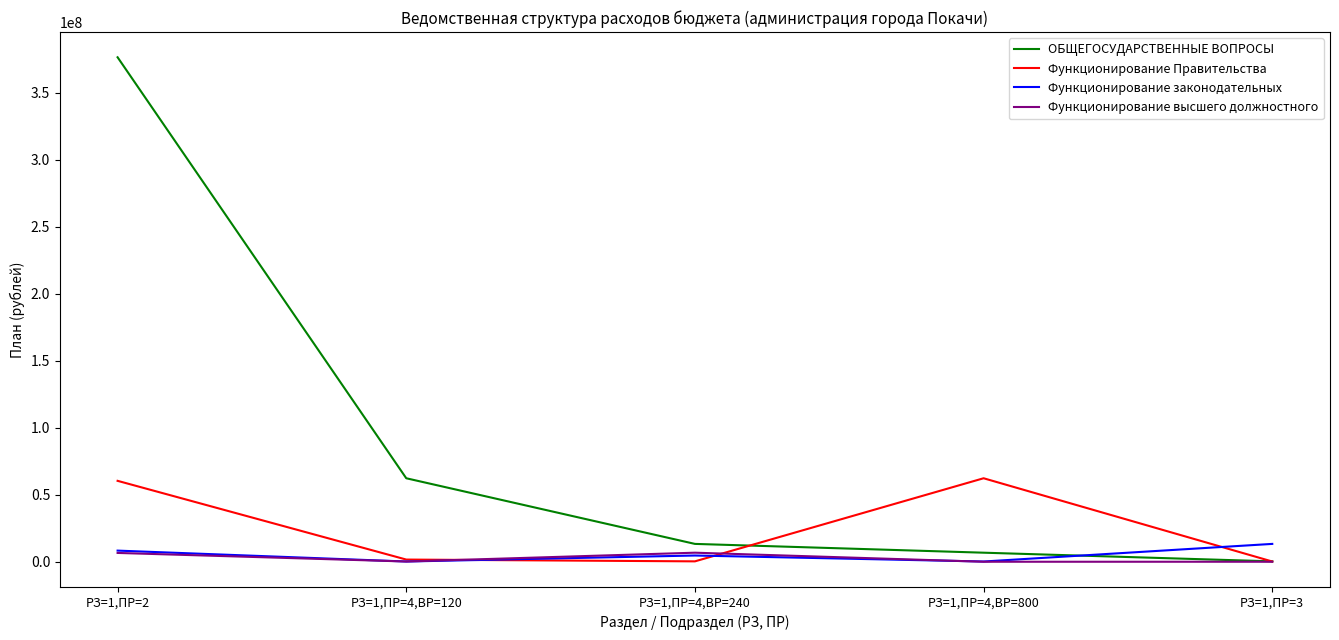

The value of Функционирование Правительства at РЗ=1,ПР=2 is 12130398.5. True or false?

False